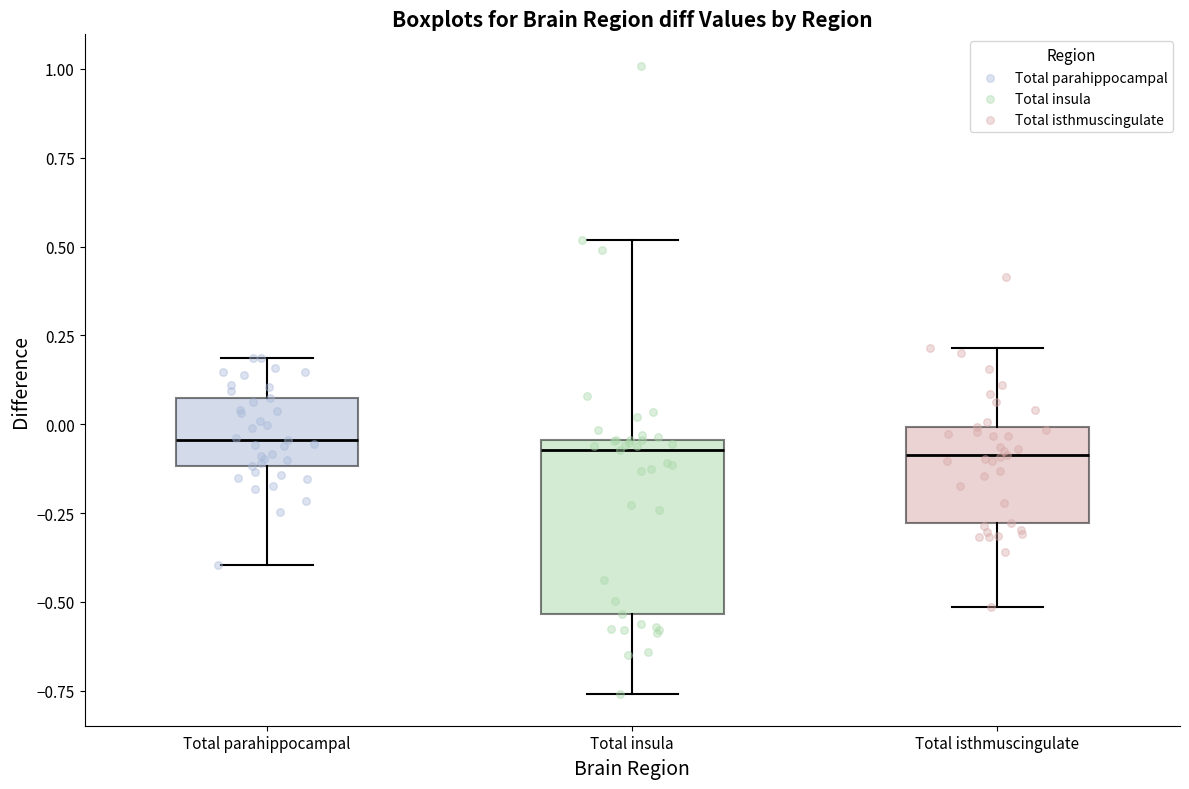

Which box is the tallest, from its lower edge to its upper edge?

Total insula